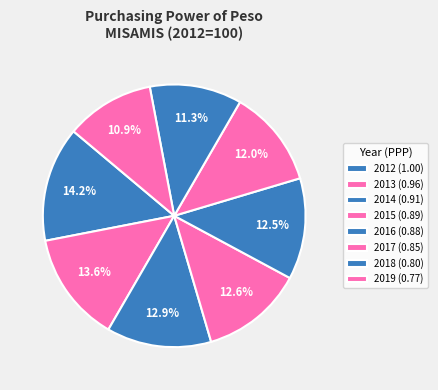

How many segments does this pie chart have?

8